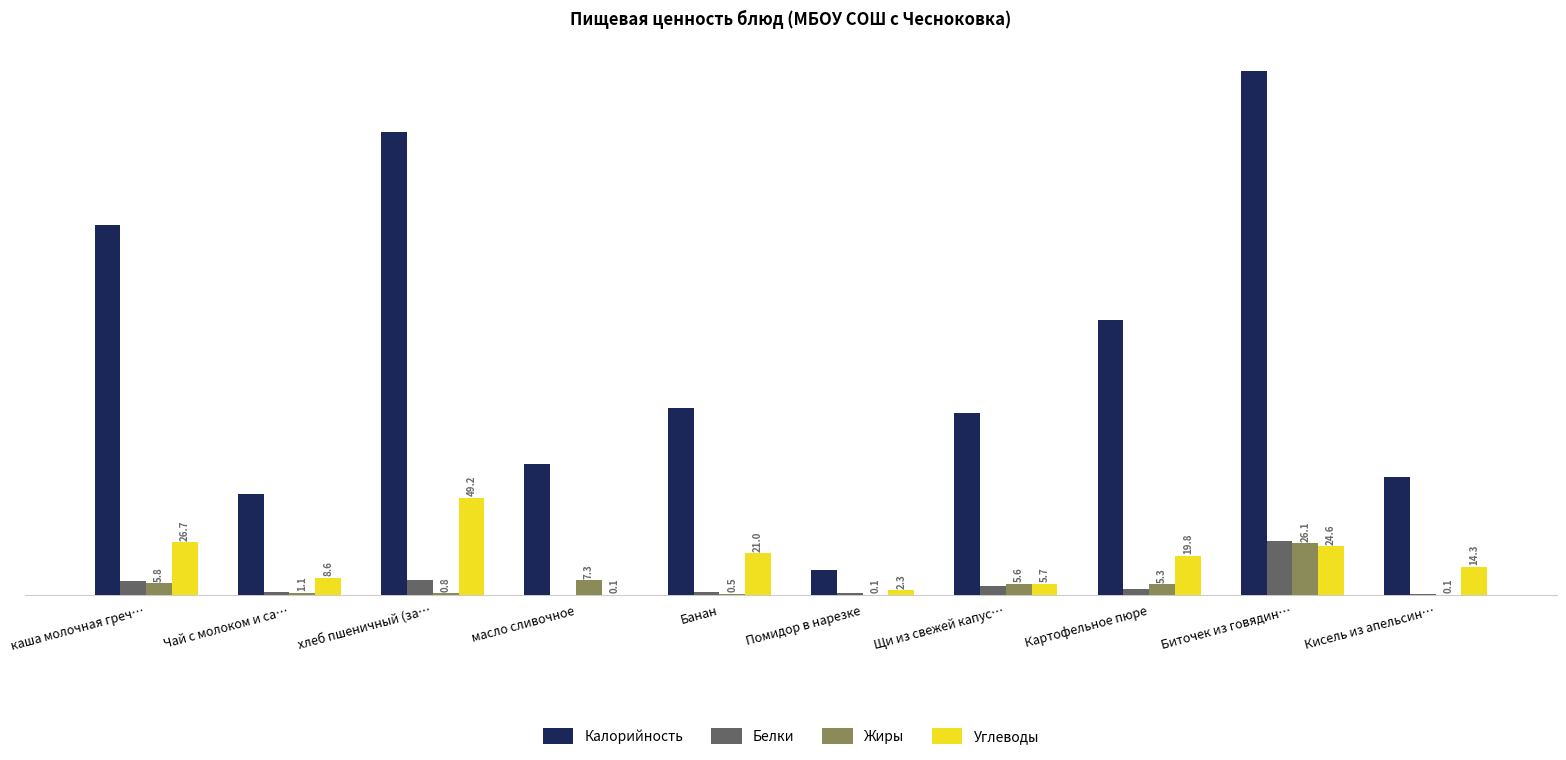

At which category does the chart reach its peak across all series?

Биточек из говядин…